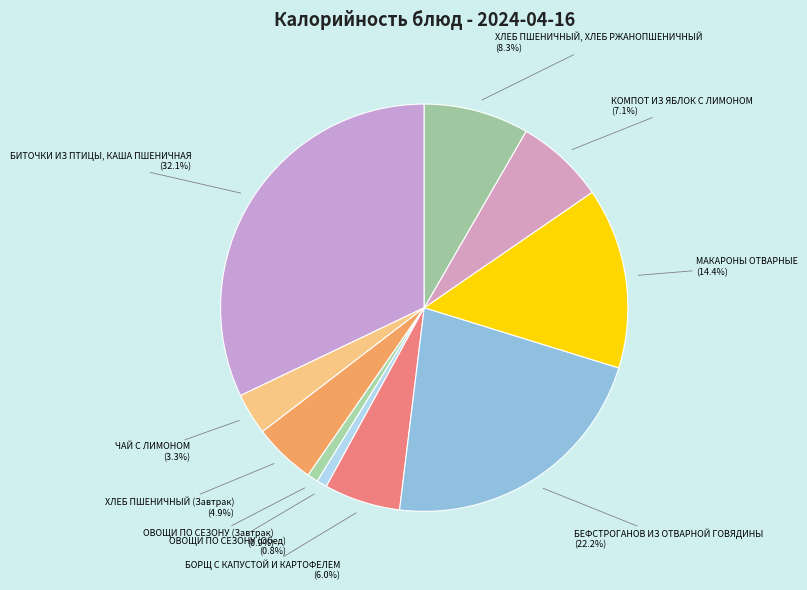

The ОВОЩИ ПО СЕЗОНУ (Завтрак) slice represents 1% of the pie. True or false?

True